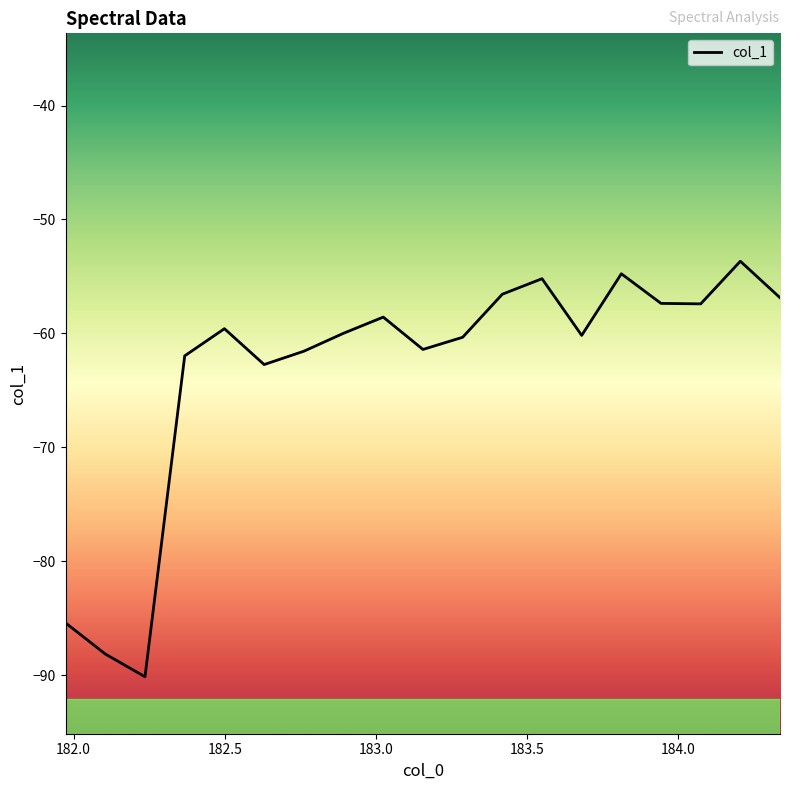

What is the maximum value shown in the chart?

-53.7